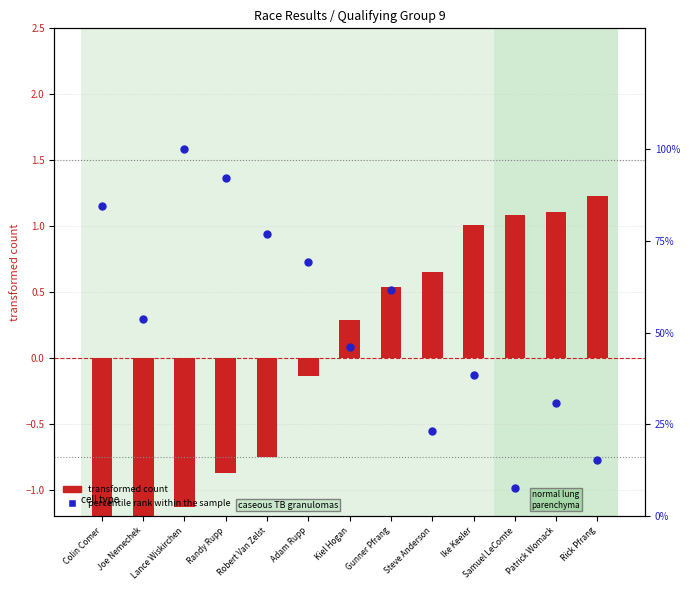

At how many categories does at least one series exceed 18?

11